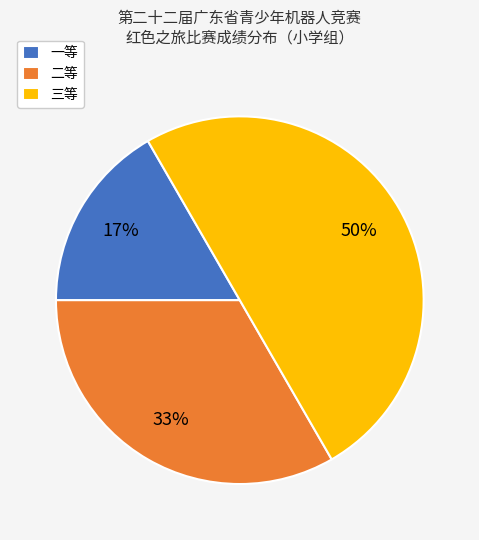

Which slice is the smallest?

一等